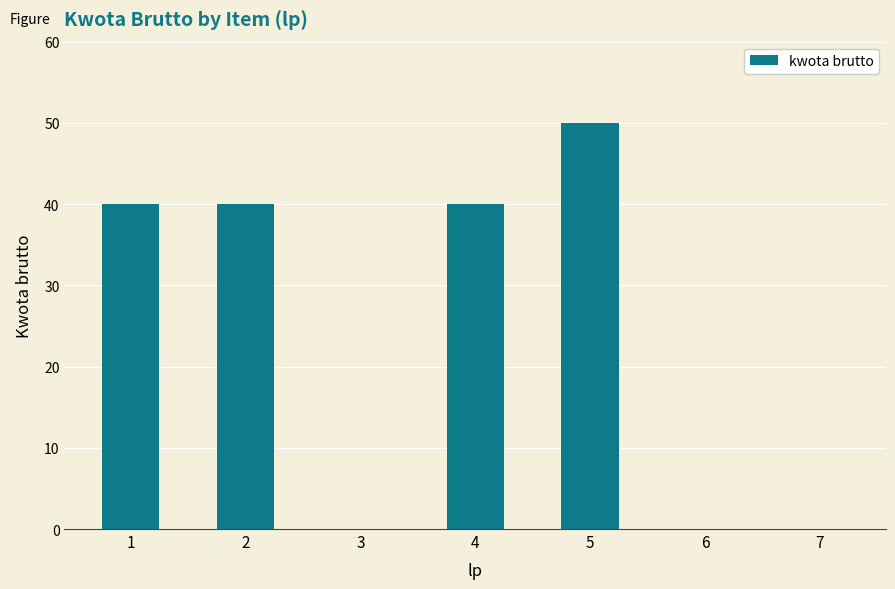

The value at 4 is 40. True or false?

True